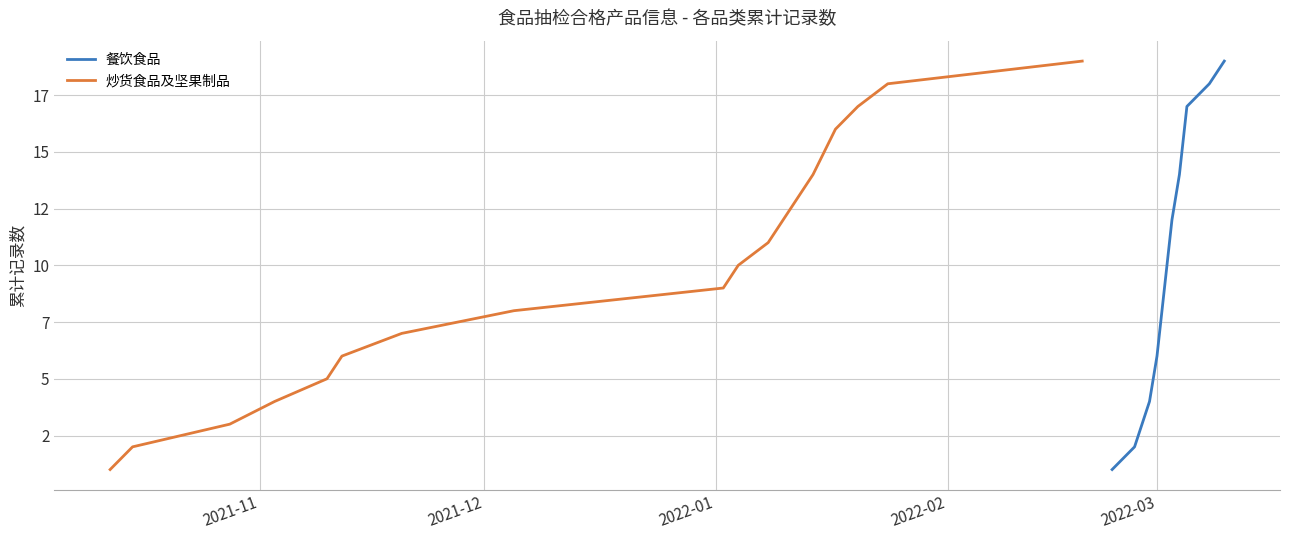

List the series in order of their peak value, highest first.

炒货食品及坚果制品, 餐饮食品